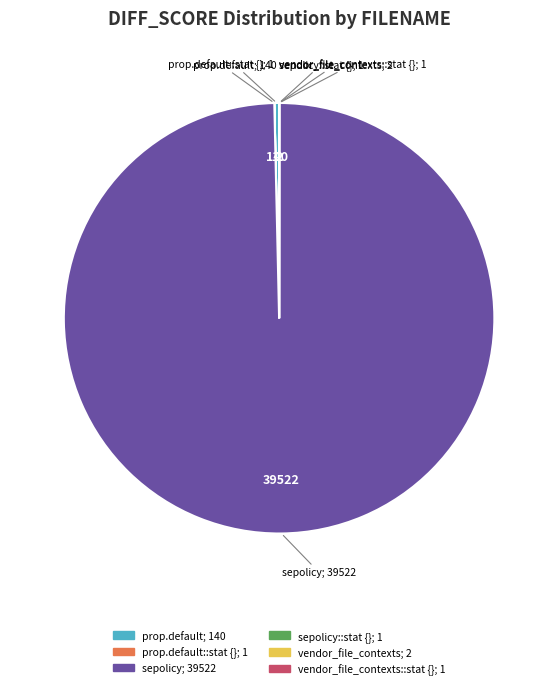

Does any single category account for the majority?

Yes